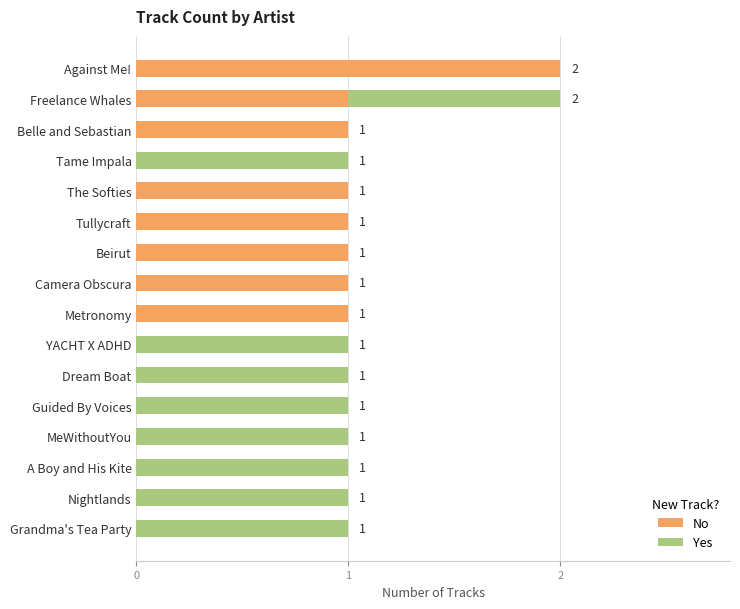

True or false: No has a value of 1 at Grandma's Tea Party.

False